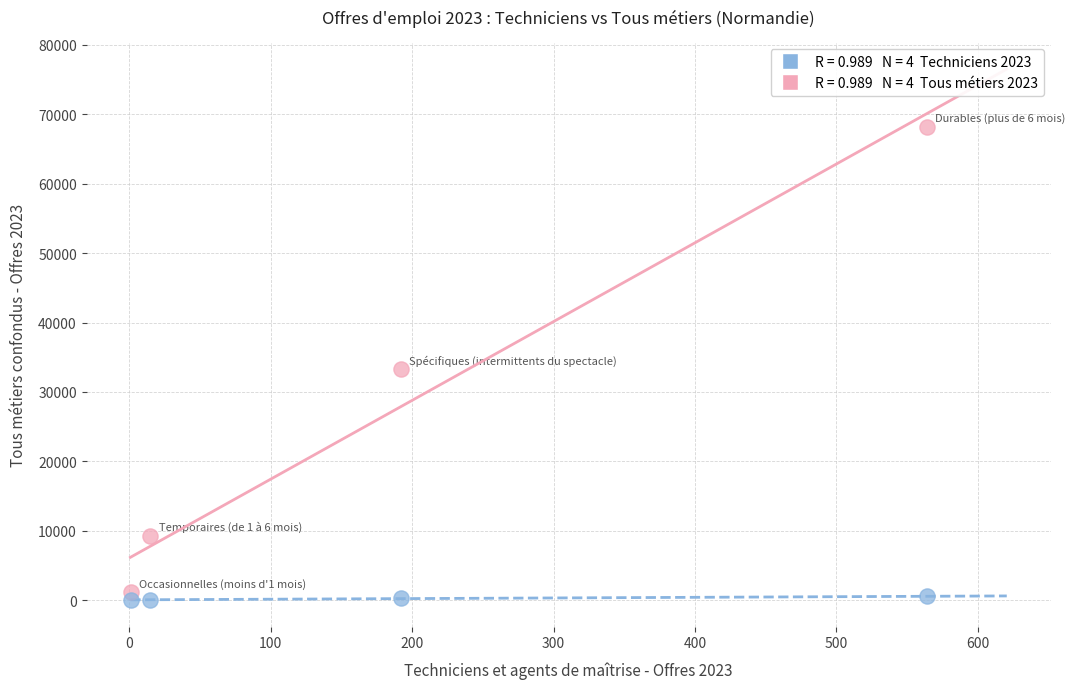

Across all data points, what is the average Y value?

14109.0